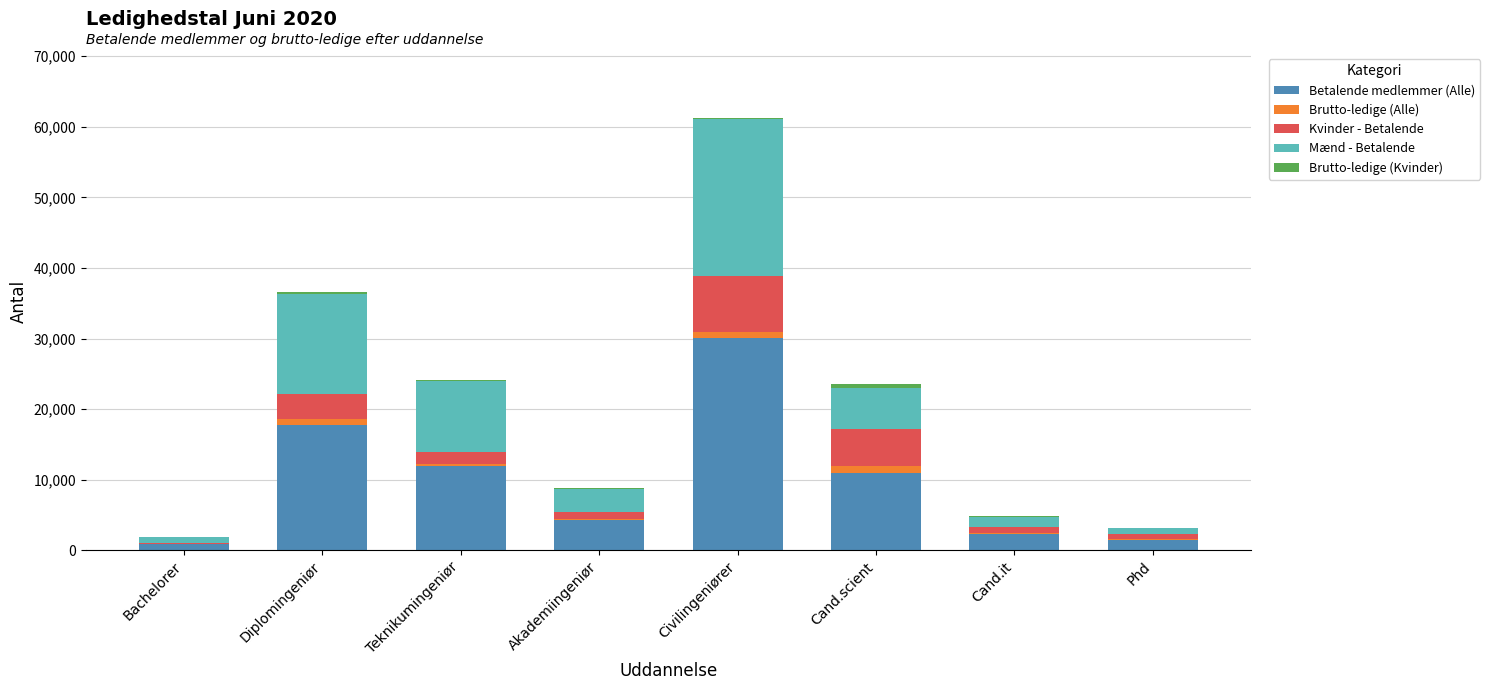

Are the bars grouped side by side (vs. stacked)?

No